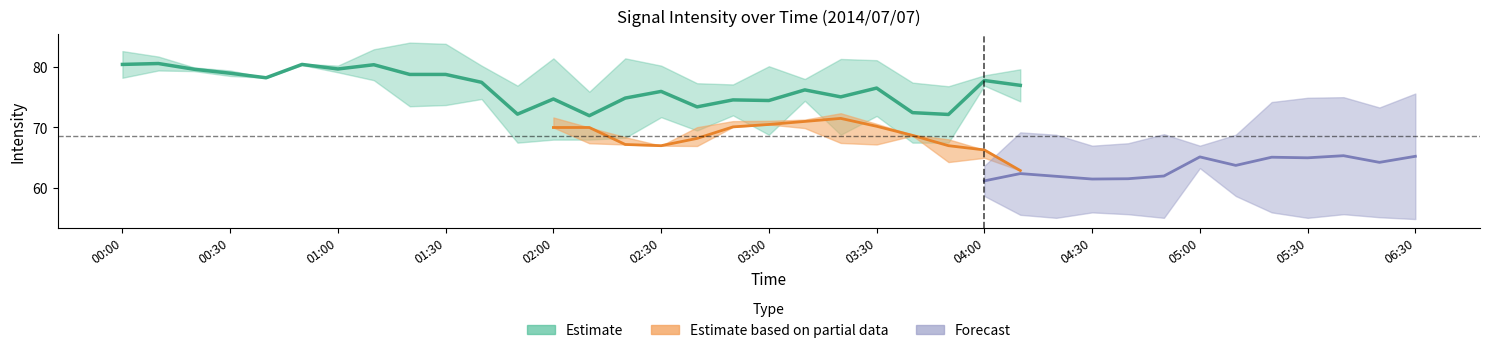

In 5.001, how many points are lower than both neighbors (excluding endpoints)?

11